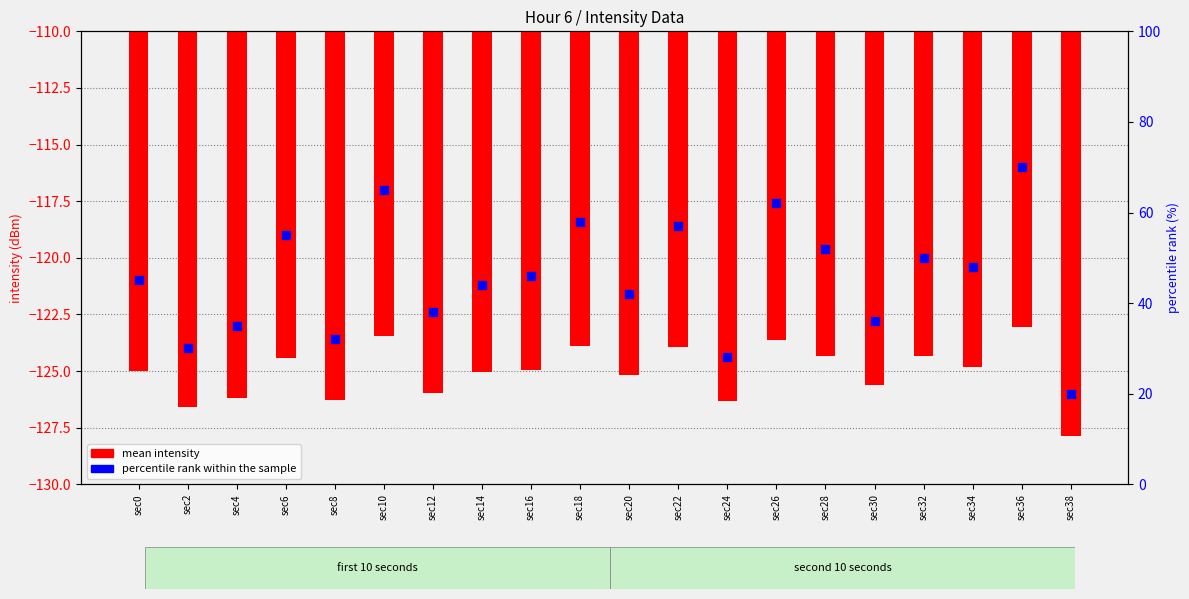

Which series reaches the minimum Y coordinate?

mean intensity